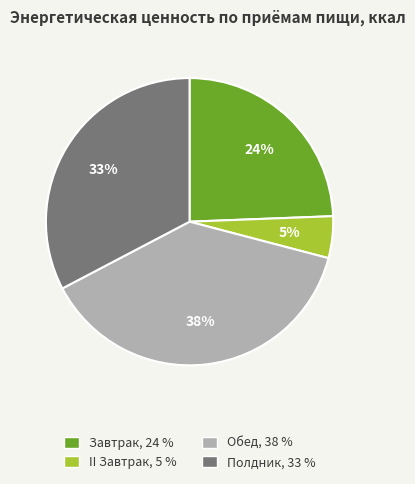

To the nearest percent, what percentage of the pie is Завтрак?

24%